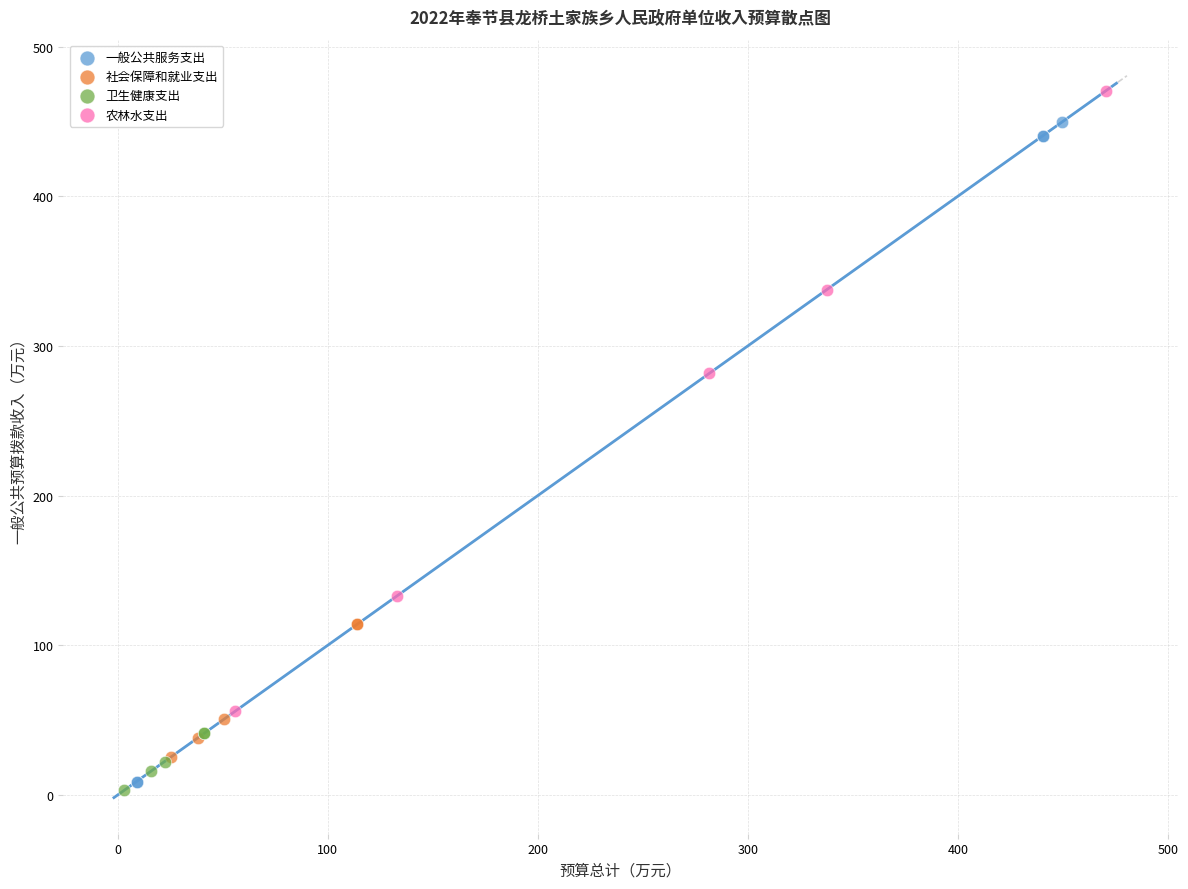

What are all the series names shown in the legend?

一般公共服务支出, 社会保障和就业支出, 卫生健康支出, 农林水支出